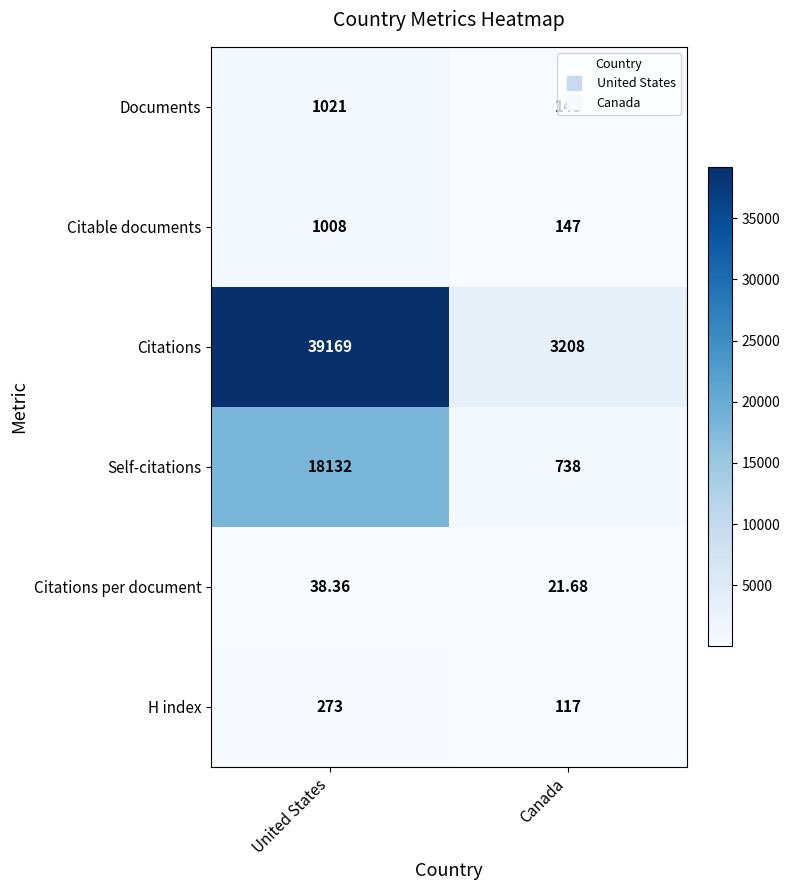

At which category is the sum across all series the highest?

United States